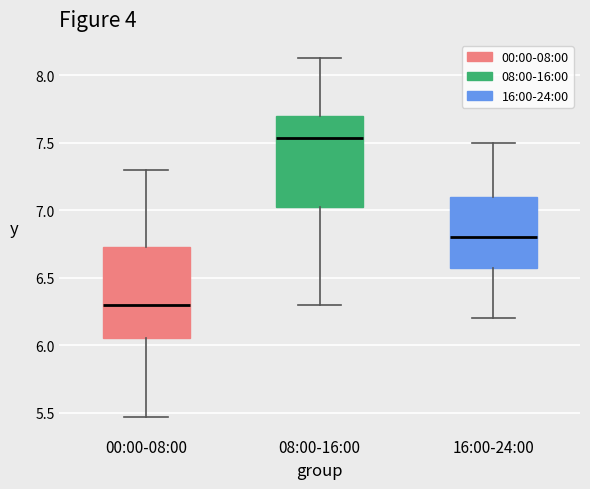

Reading left to right, transcribe this box plot: for each box, give where its median line is, the range the box spans, and where its two whiskers end, as read against the y-axis. The values are not printed on the chart, so give them approximately, as read against the axis.

00:00-08:00: median 6.30, box 6.05 to 6.75, whiskers 5.45 to 7.30
08:00-16:00: median 7.55, box 7.00 to 7.70, whiskers 6.30 to 8.15
16:00-24:00: median 6.80, box 6.60 to 7.10, whiskers 6.20 to 7.50